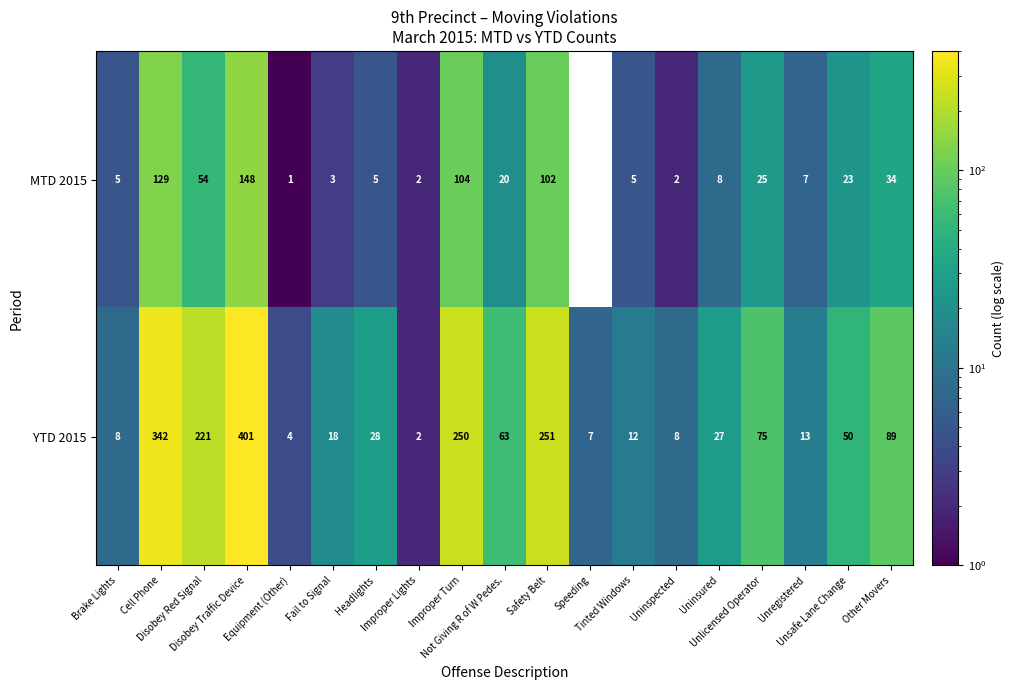

How many series are shown in this chart?

2